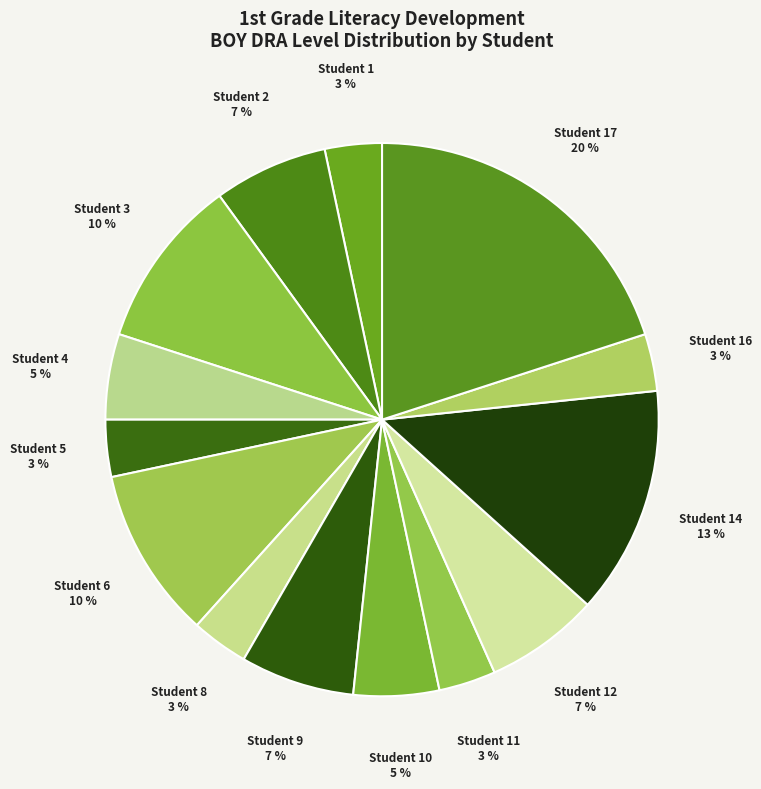

How many slices are in this pie chart?

14